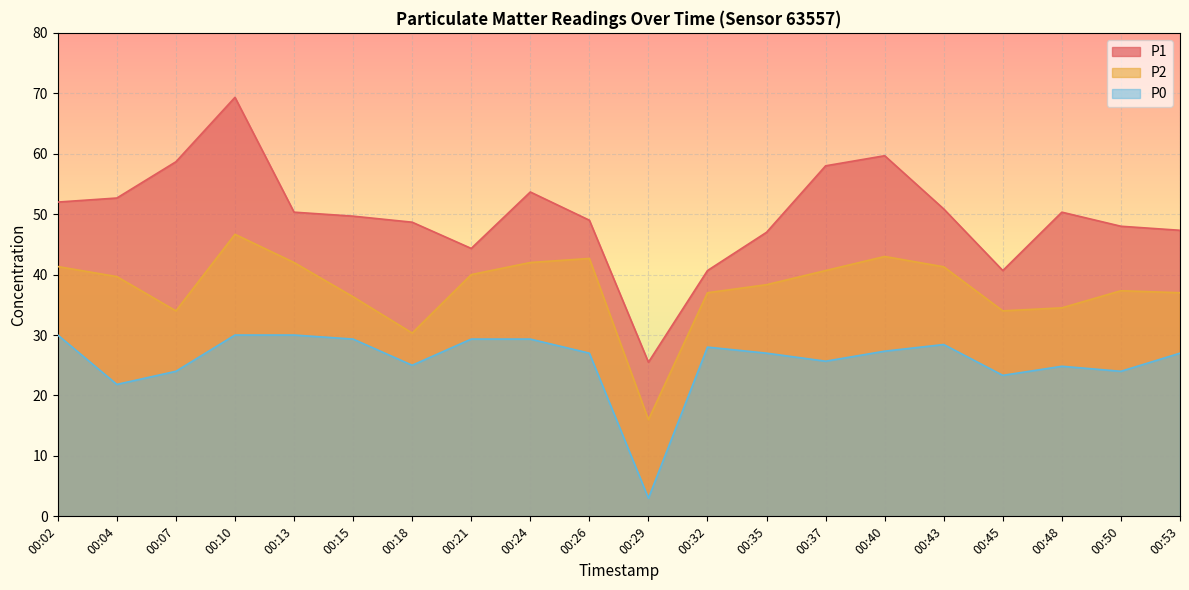

Which label corresponds to the largest value in the chart?

00:10